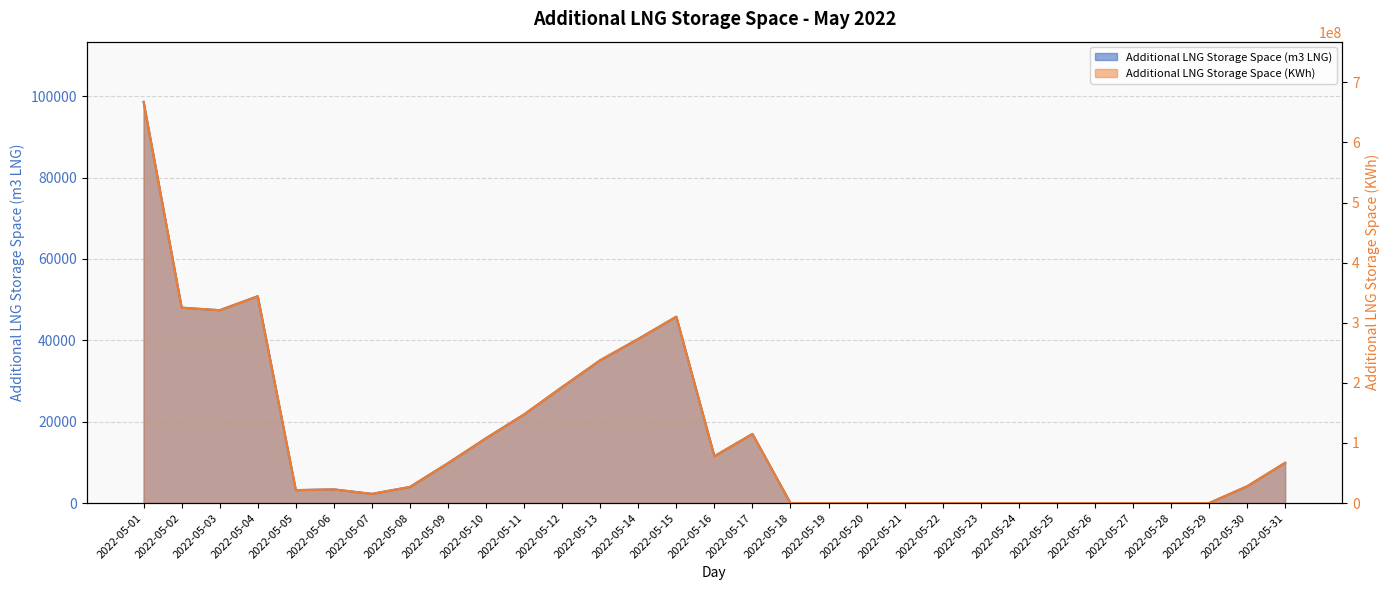

True or false: Additional LNG Storage Space (KWh) has a value of -345264005 at 2022-05-18.

False